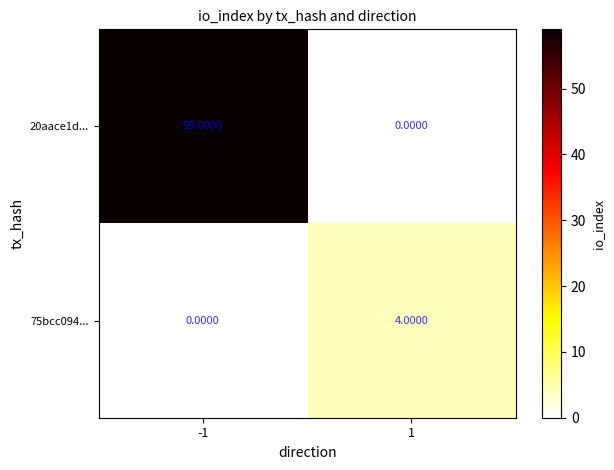

What is the sum of the 20aace1d... values at 1 and -1?

59